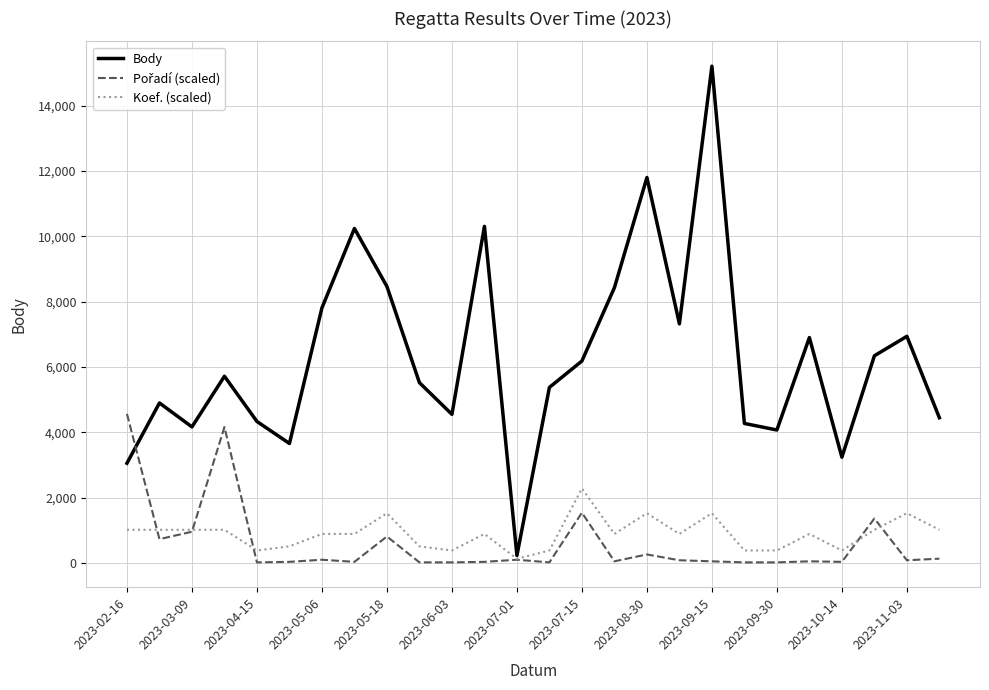

Which series has the largest range (max minus min)?

Body